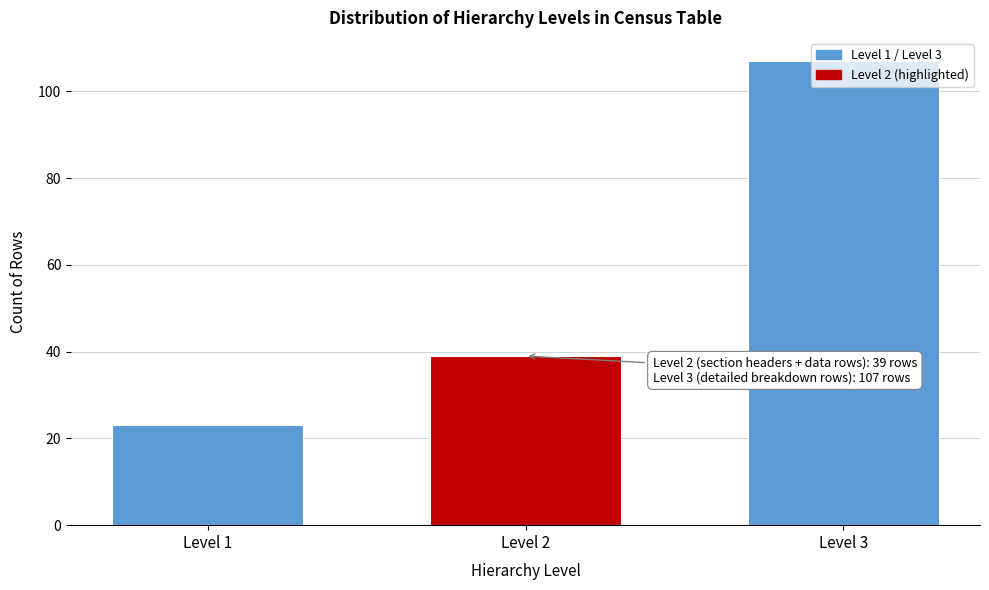

What is the smallest value displayed?

23